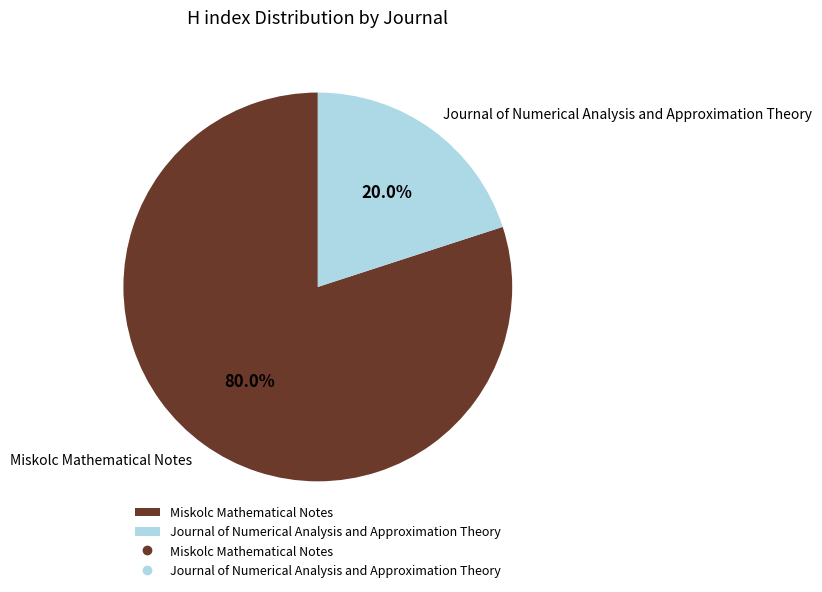

Does Miskolc Mathematical Notes account for over 50% of the chart?

Yes